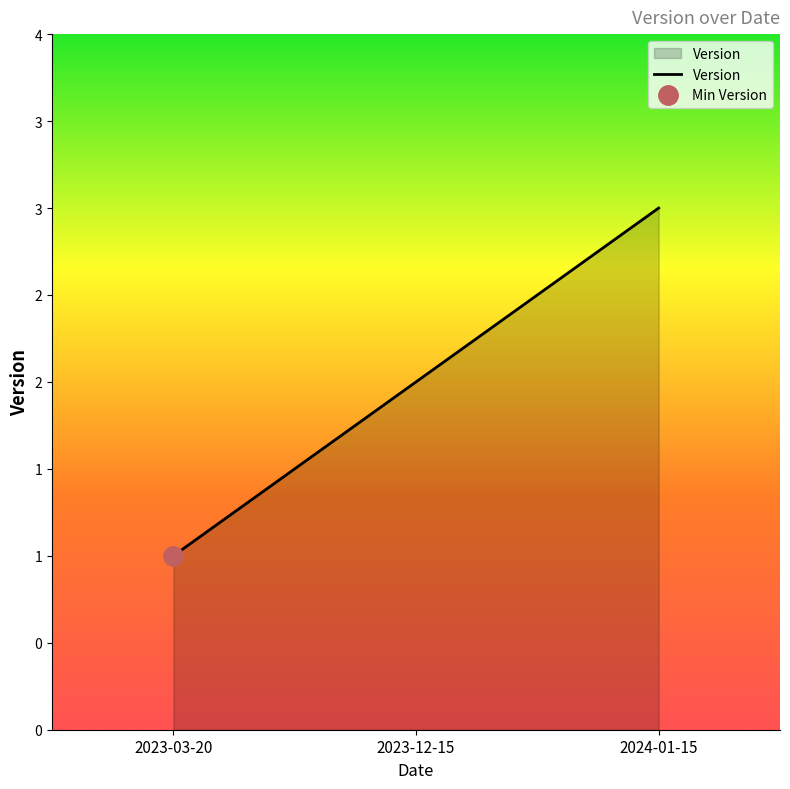

How many lines are shown in the chart?

1